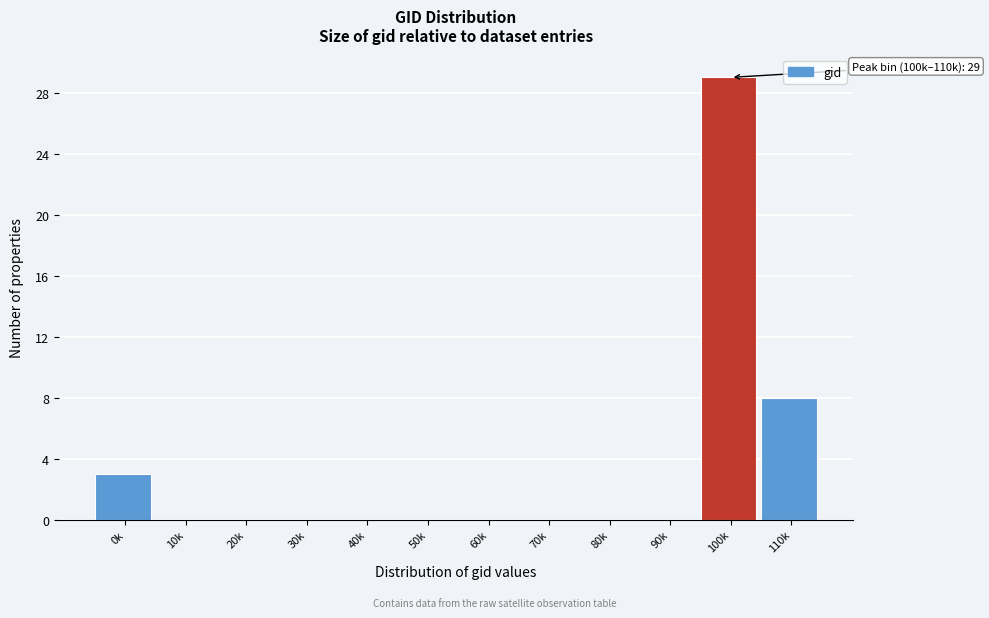

Reading right to left, what are all the values shown in this chart?

110k=8	100k=29	90k=0	80k=0	70k=0	60k=0	50k=0	40k=0	30k=0	20k=0	10k=0	0k=3